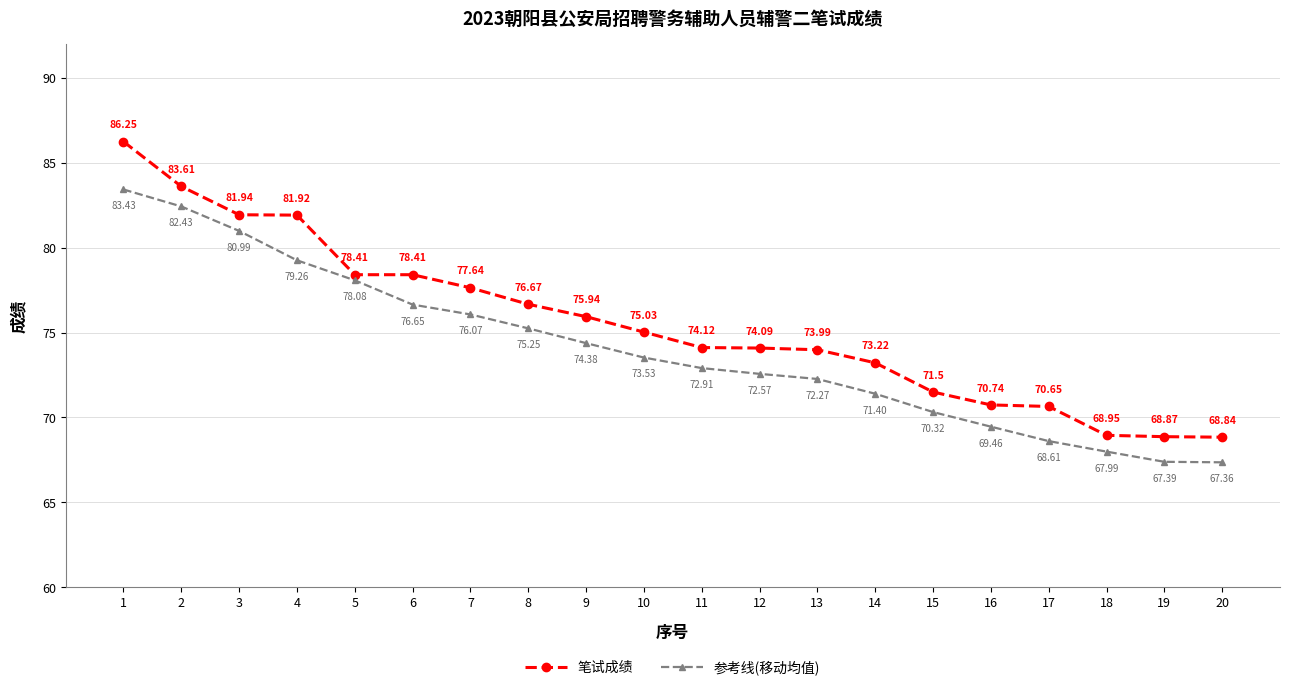

Rank the series at 16 from lowest to highest value.

参考线(移动均值), 笔试成绩